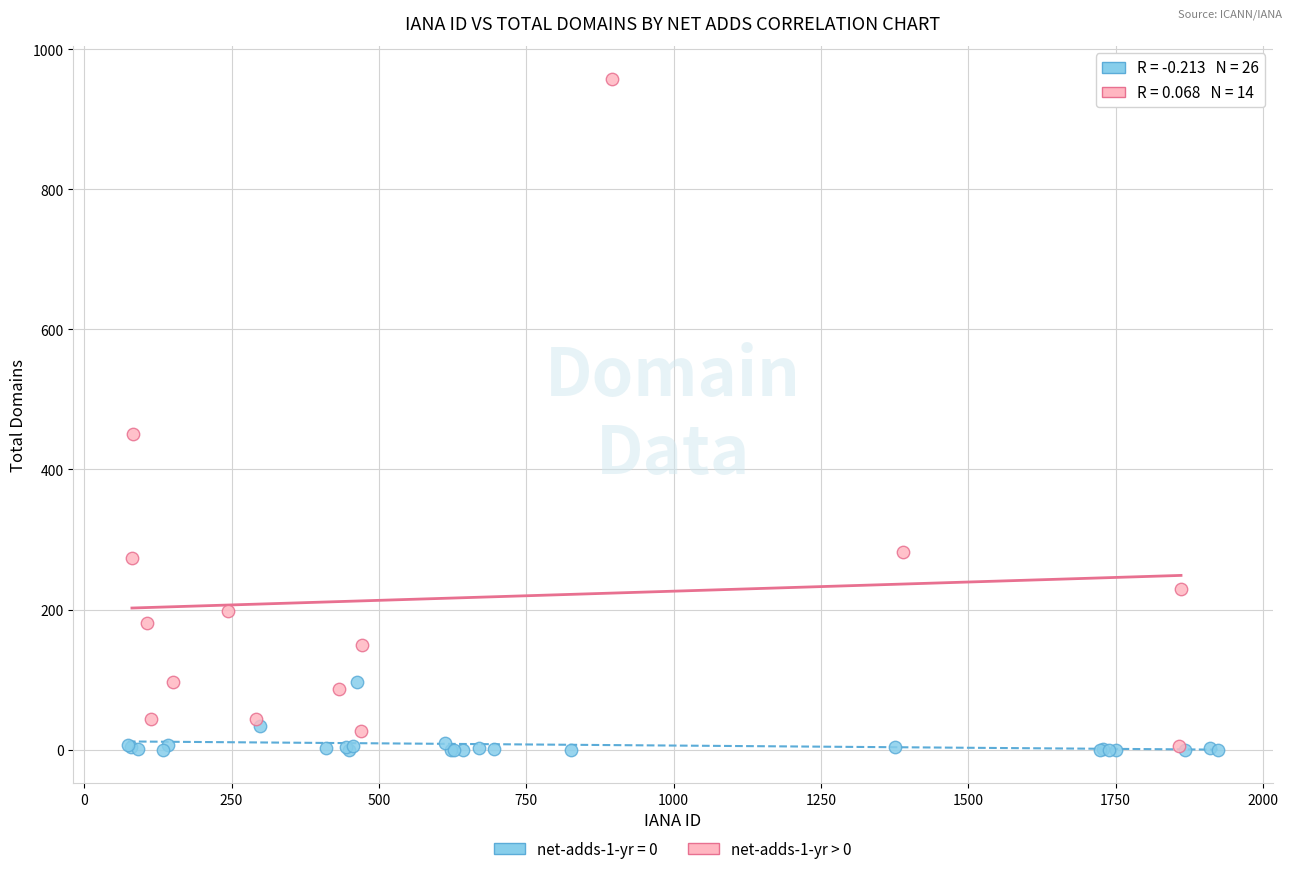

Which series has the widest spread of Y values?

net-adds-1-yr > 0